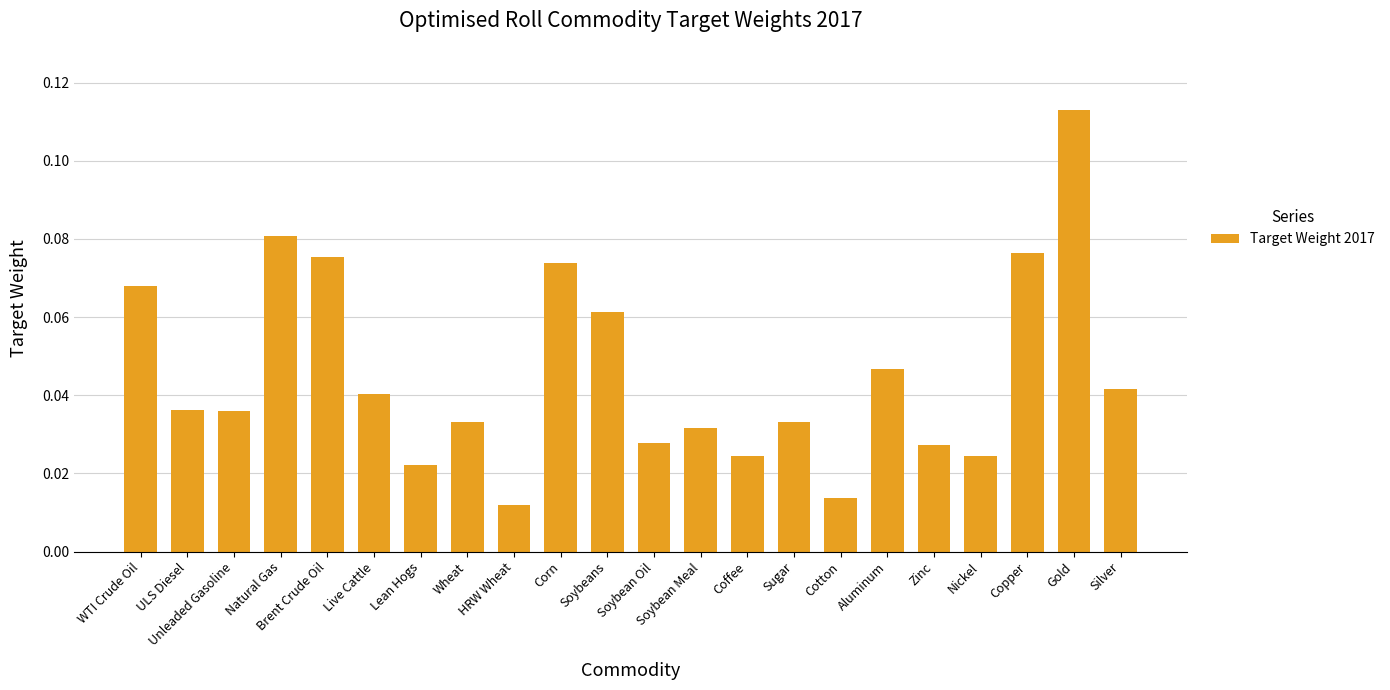

At which label is the value closest to 0?

HRW Wheat